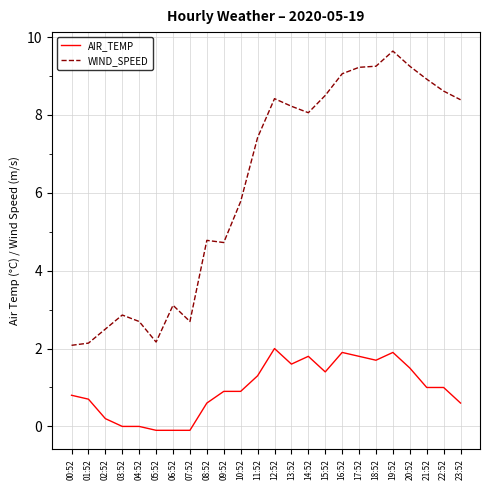

What is the difference between the maximum and minimum values in the WIND_SPEED series?

7.6